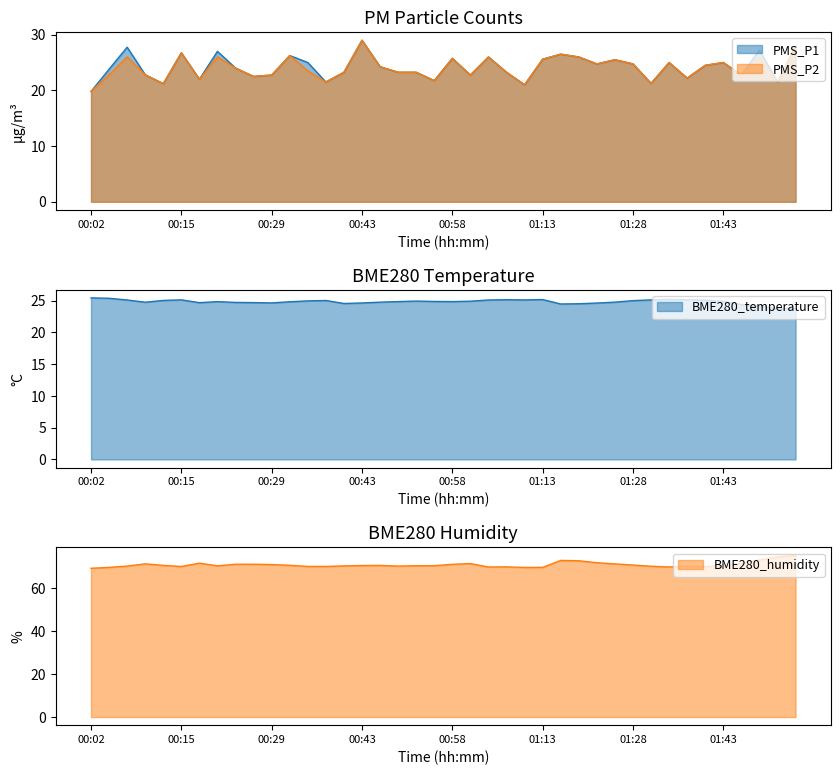

What is the approximate value of BME280_humidity at 00:38?

70.3